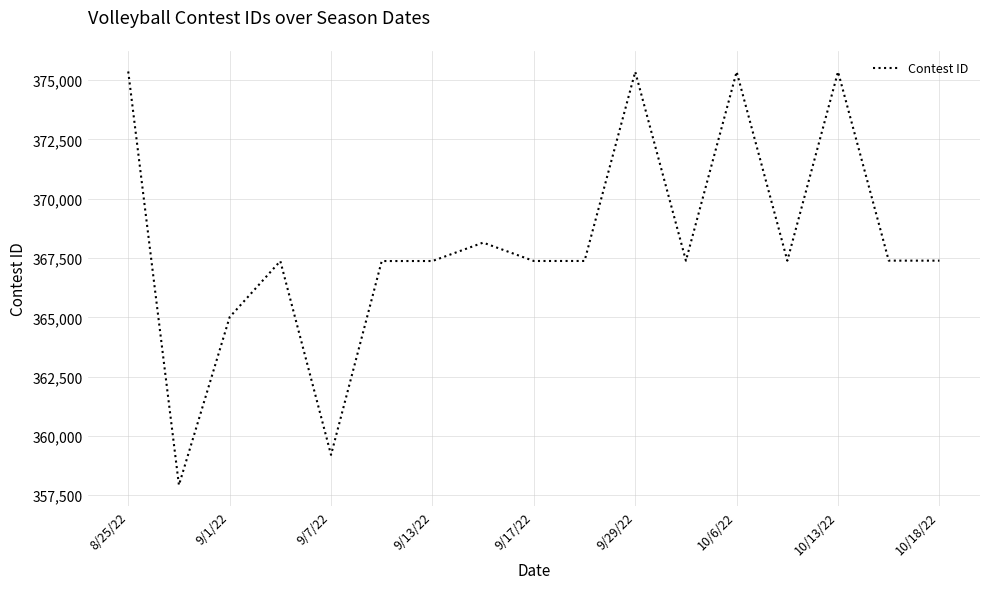

What is the maximum value shown in the chart?

375362